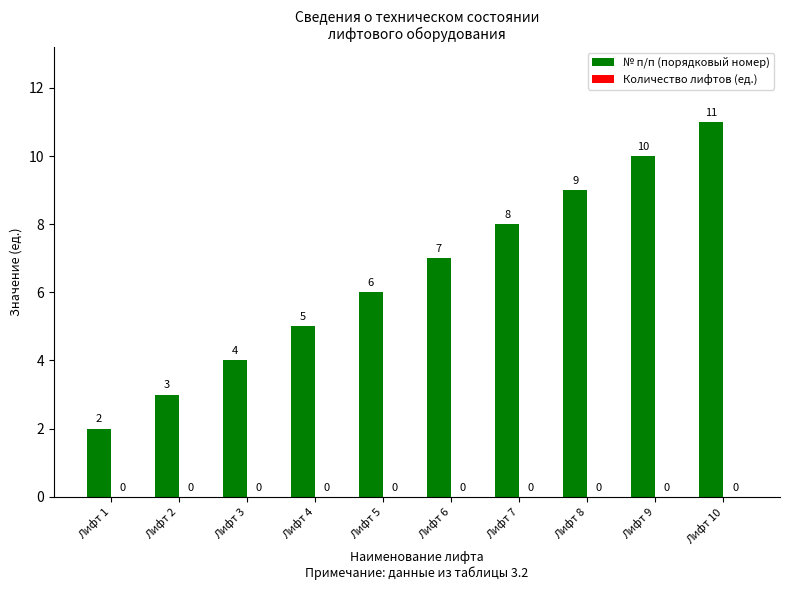

True or false: the data shows 2 at Лифт 2.

False